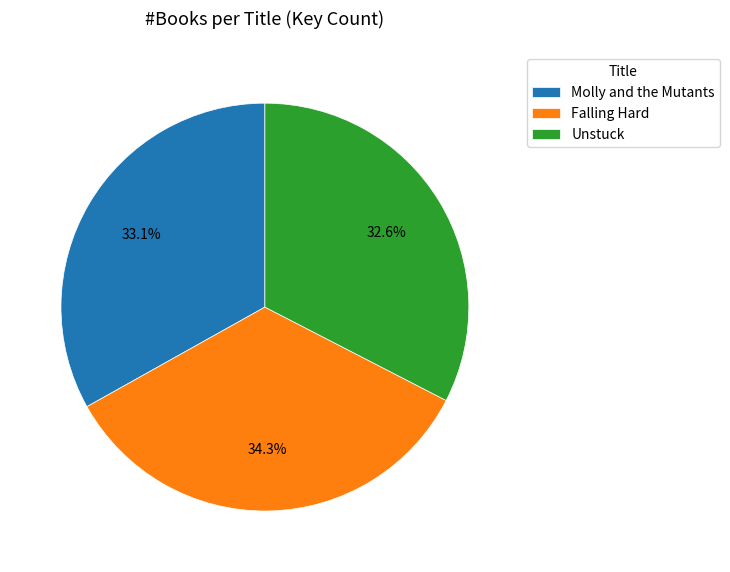

To the nearest percent, what portion does Unstuck represent?

33%